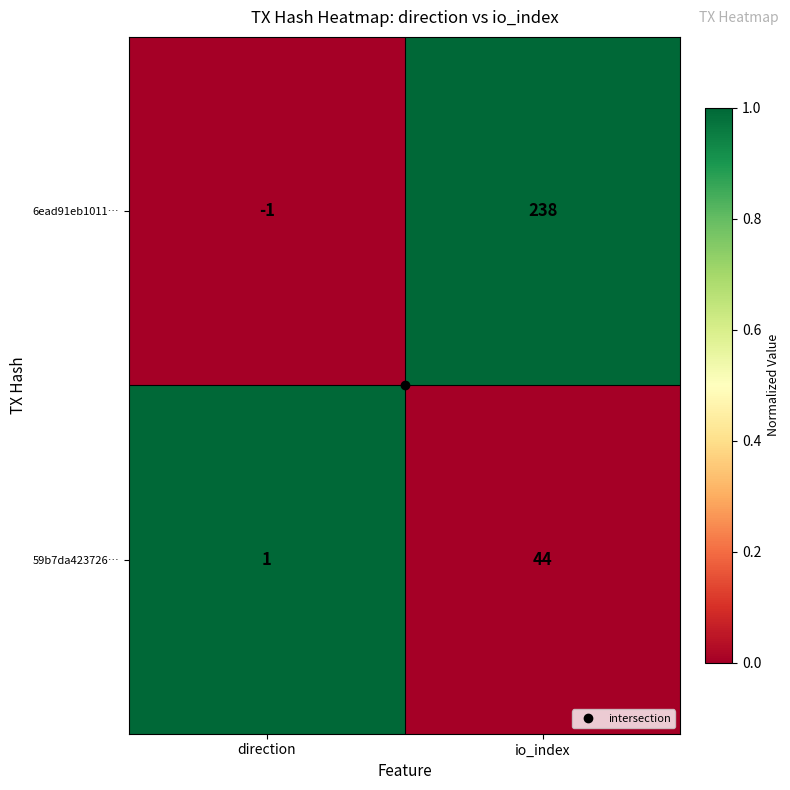

What is the sum of all 6ead91eb1011… values?

237